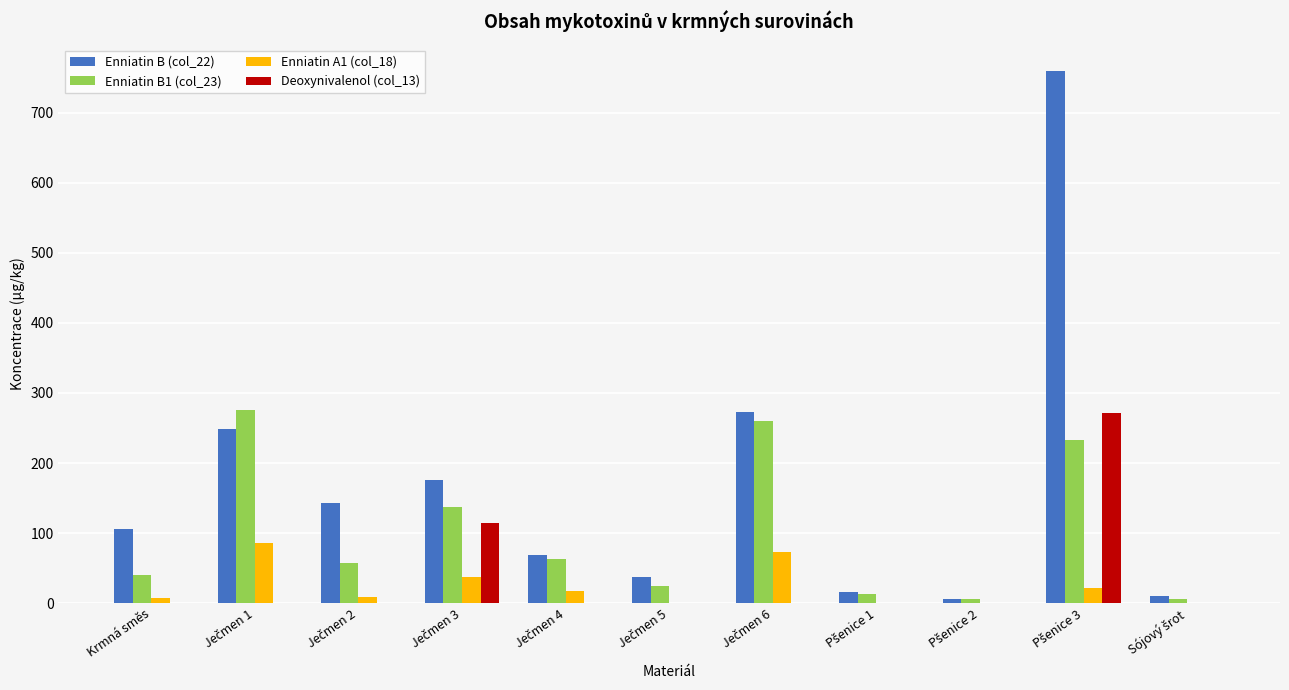

Which series has the largest total across all categories?

Enniatin B (col_22)